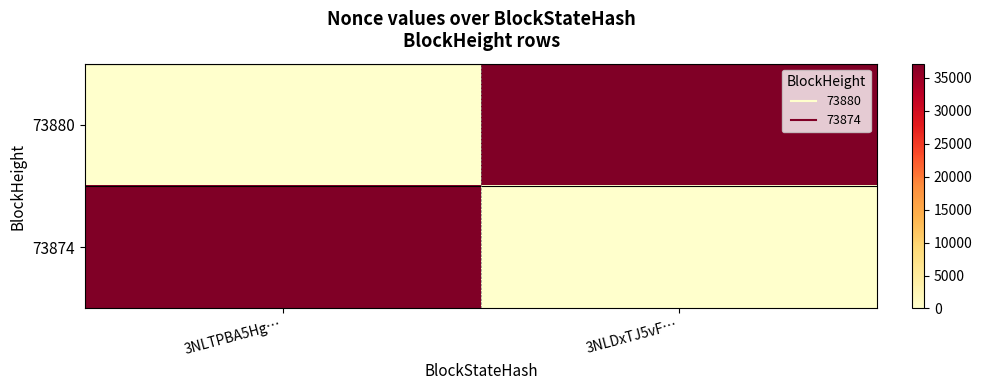

Between 3NLDxTJ5vF… and 3NLTPBA5Hg…, which is larger?

3NLDxTJ5vF…